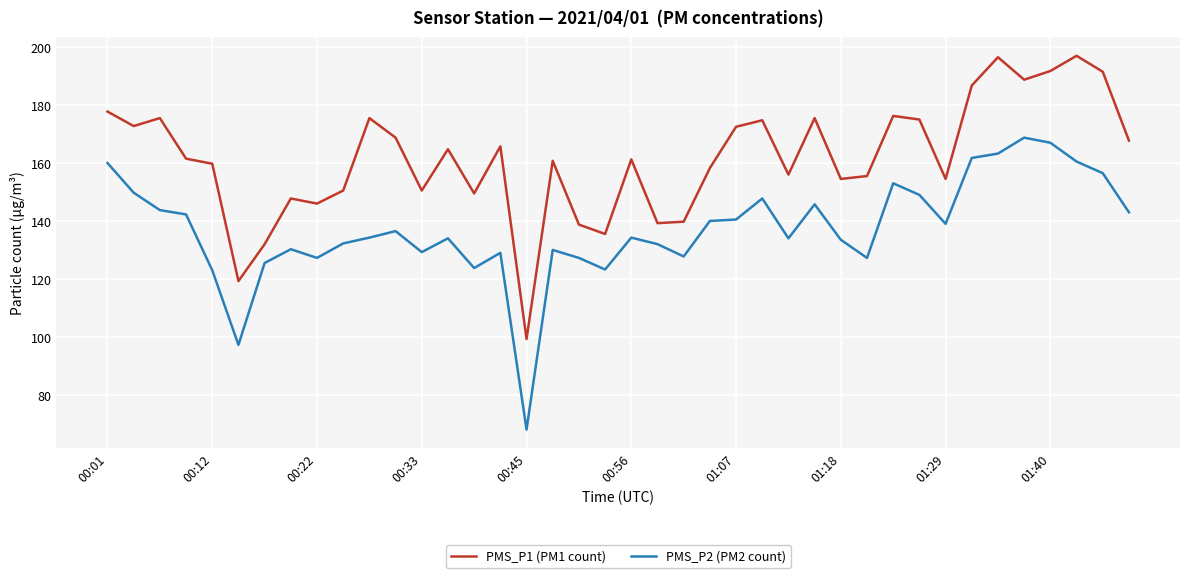

Which series has the largest range (max minus min)?

PMS_P2 (PM2 count)